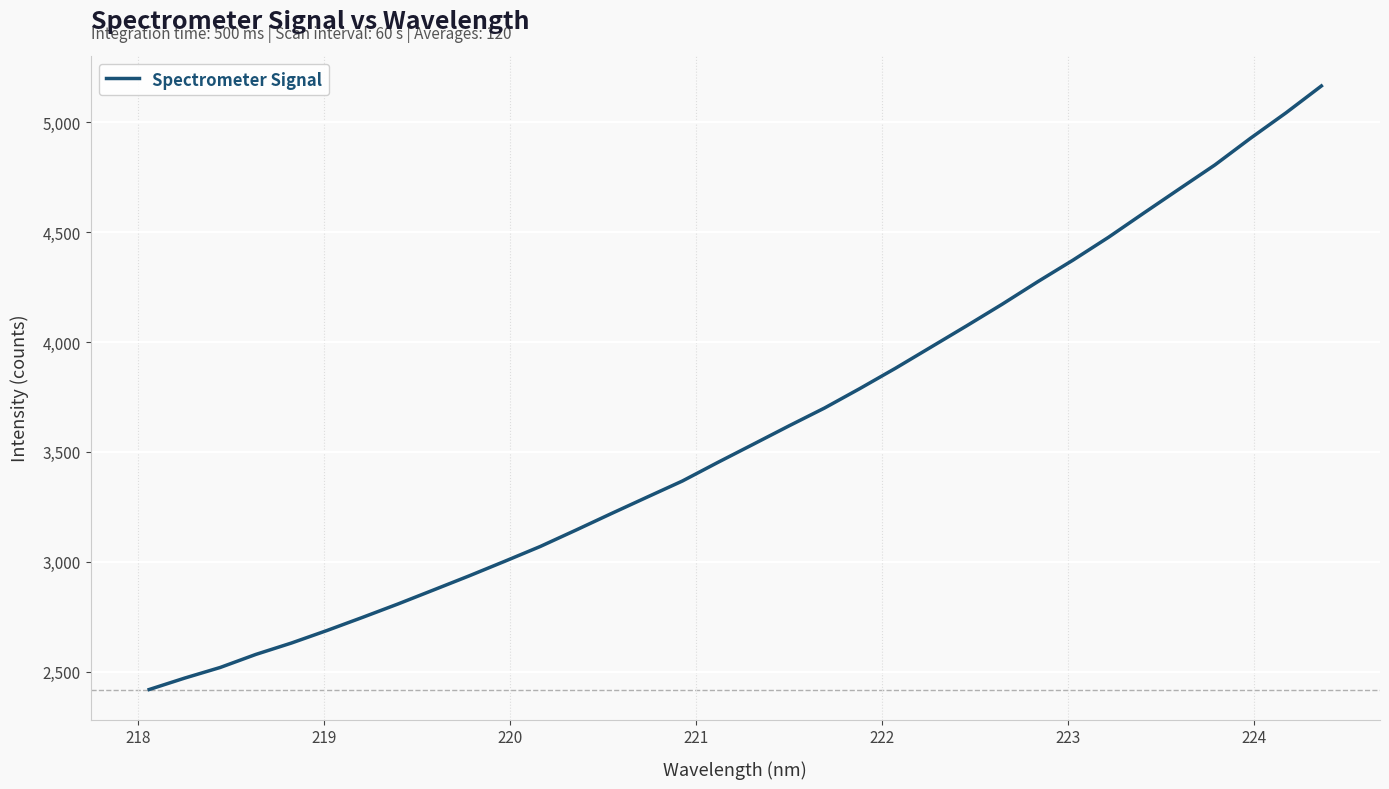

What is the greatest value displayed?

5164.9